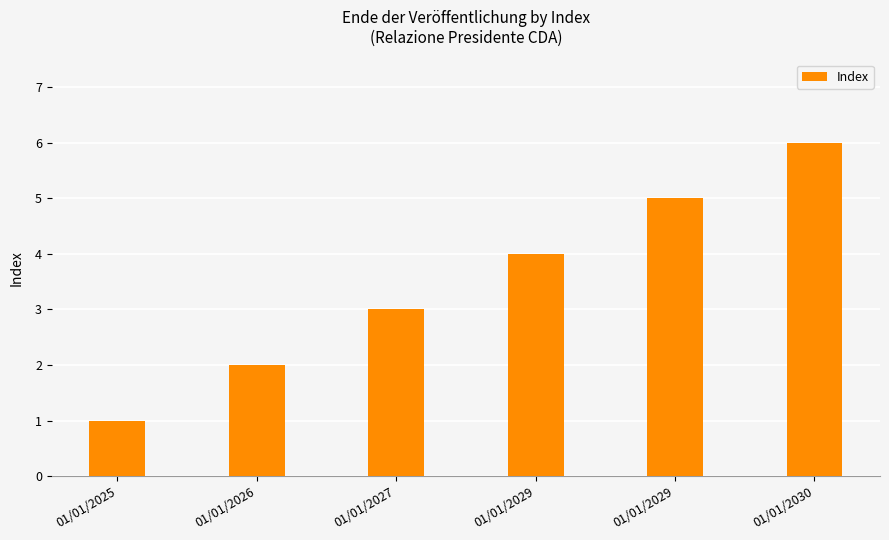

How many values are below 4?

3